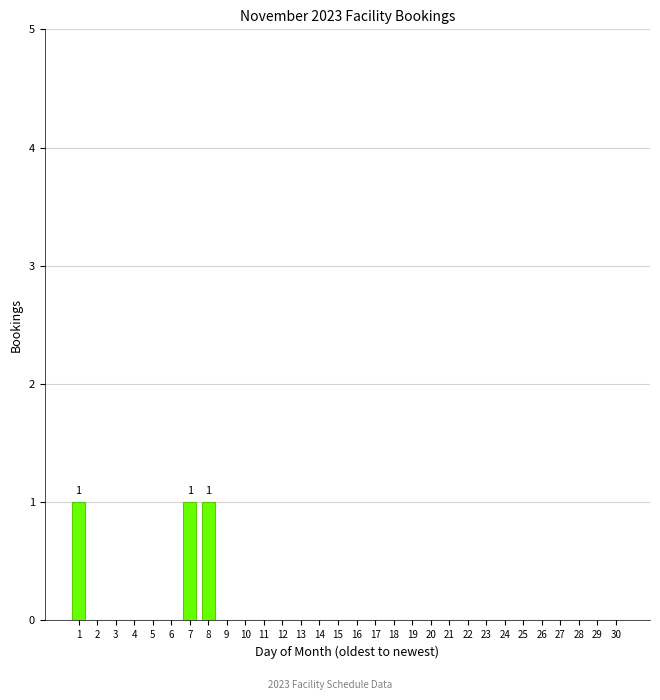

Reading right to left, transcribe all the data shown in this chart.

30=0	29=0	28=0	27=0	26=0	25=0	24=0	23=0	22=0	21=0	20=0	19=0	18=0	17=0	16=0	15=0	14=0	13=0	12=0	11=0	10=0	9=0	8=1	7=1	6=0	5=0	4=0	3=0	2=0	1=1